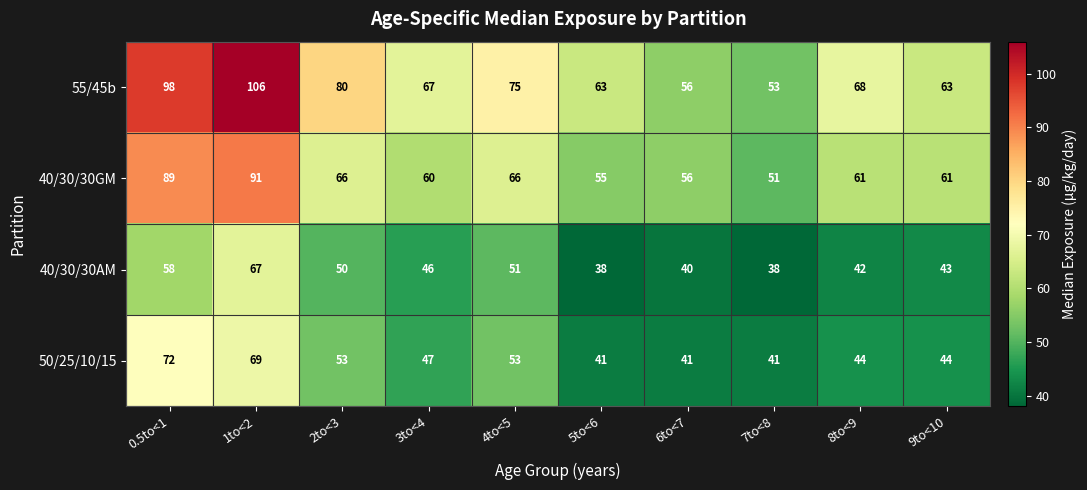

Between 0.5to<1 and 5to<6, which series saw the biggest shift?

55/45b